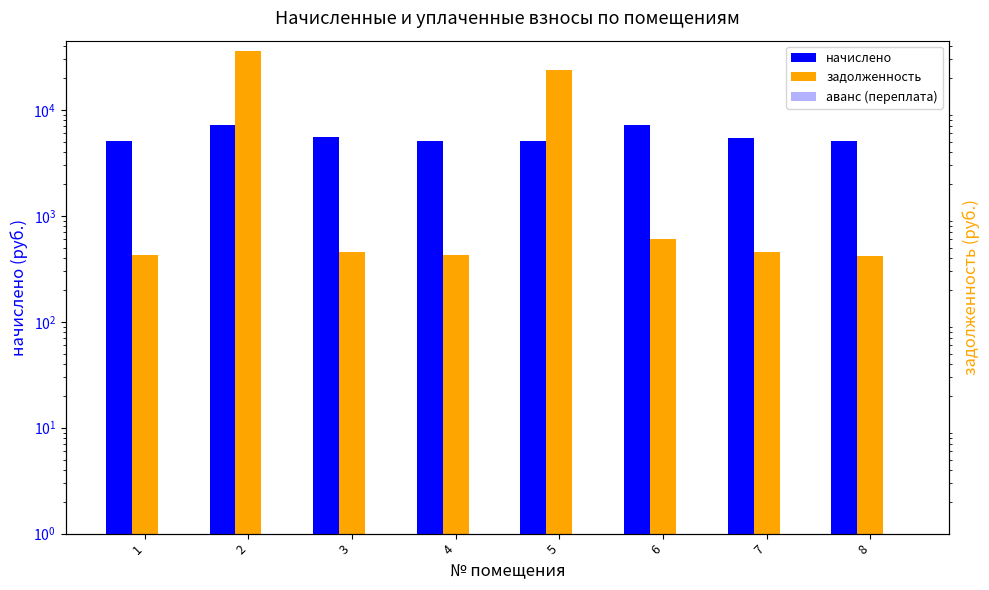

Reading left to right, extract all data points from this chart.

начислено: 1=5146.4	2=7214.9	3=5514.6	4=5089.8	5=5134.1	6=7276.4	7=5466.5	8=5052.8
задолженность: 1=428.9	2=36118.0	3=459.6	4=424.1	5=23827.7	6=606.4	7=455.5	8=421.1
аванс (переплата): 1=0.0	2=0.0	3=0.0	4=0.0	5=0.0	6=0.0	7=0.0	8=0.0